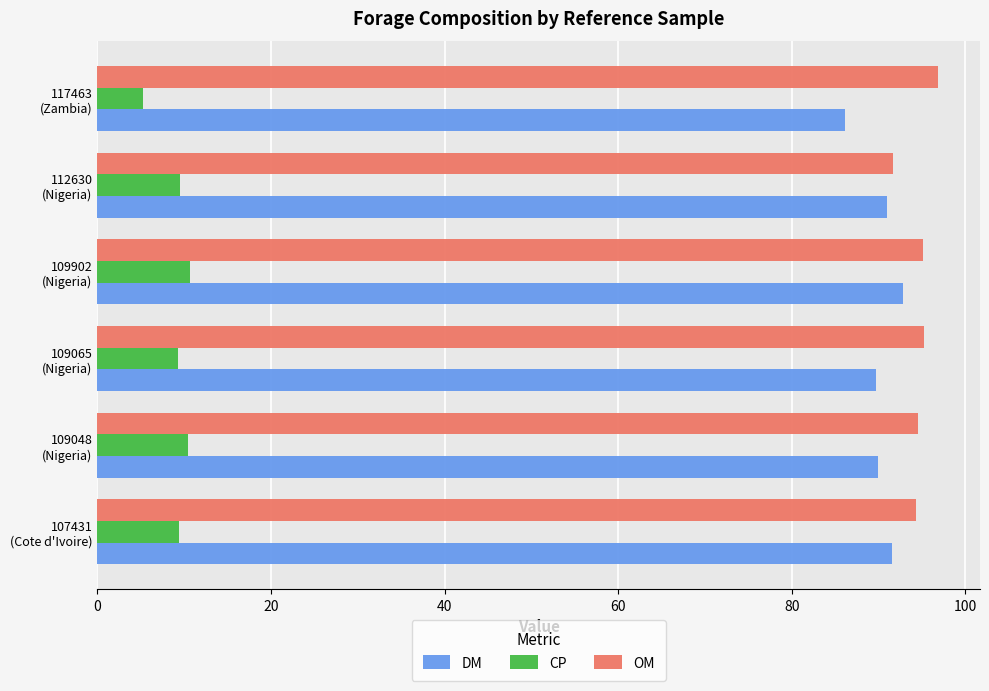

What is the difference between the maximum and minimum values in the OM series?

5.2